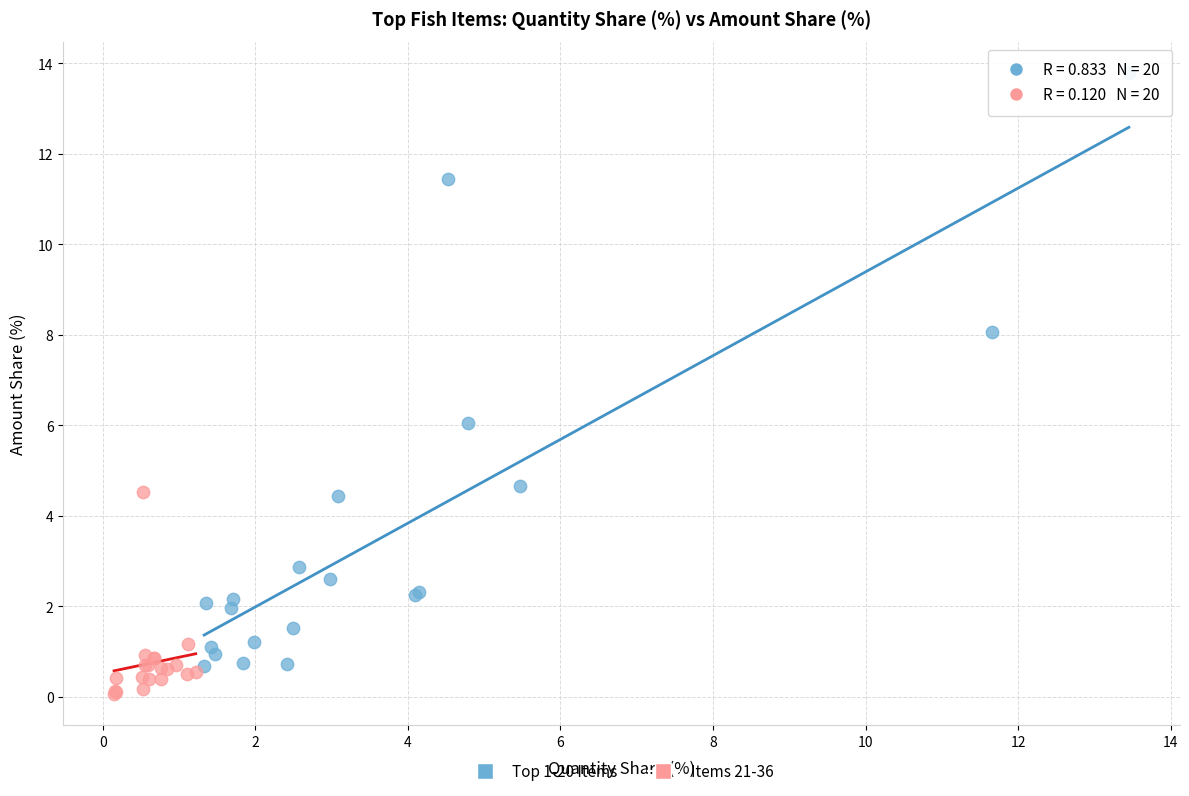

Which series contains the highest Y value?

Top 1-20 Items